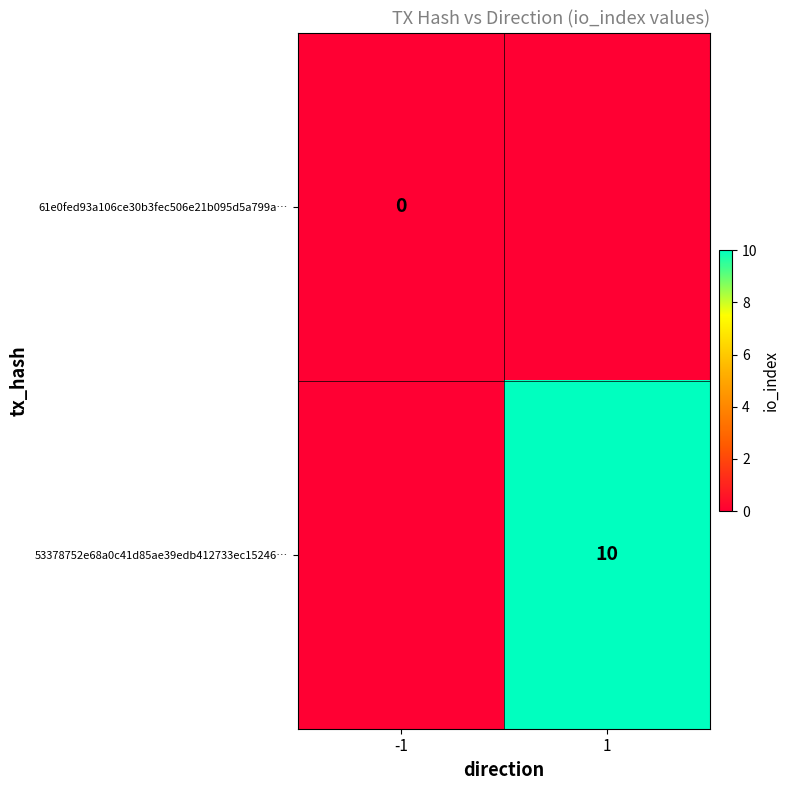

Is it true that 53378752e68a0c41d85ae39edb412733ec15246… equals 5 at 1?

False